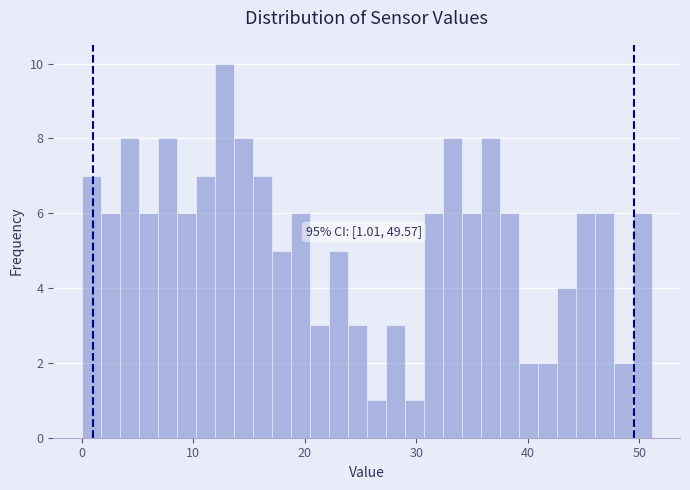

Around what value on the x-axis is the tallest bar? Give the approximate position of its centre, as read against the axis.

13